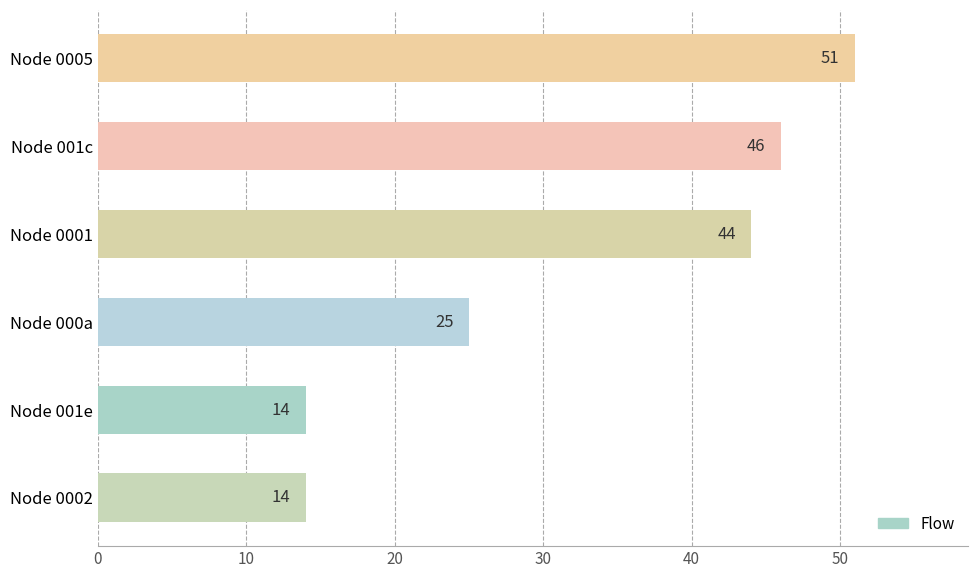

How many values are below 44?

3